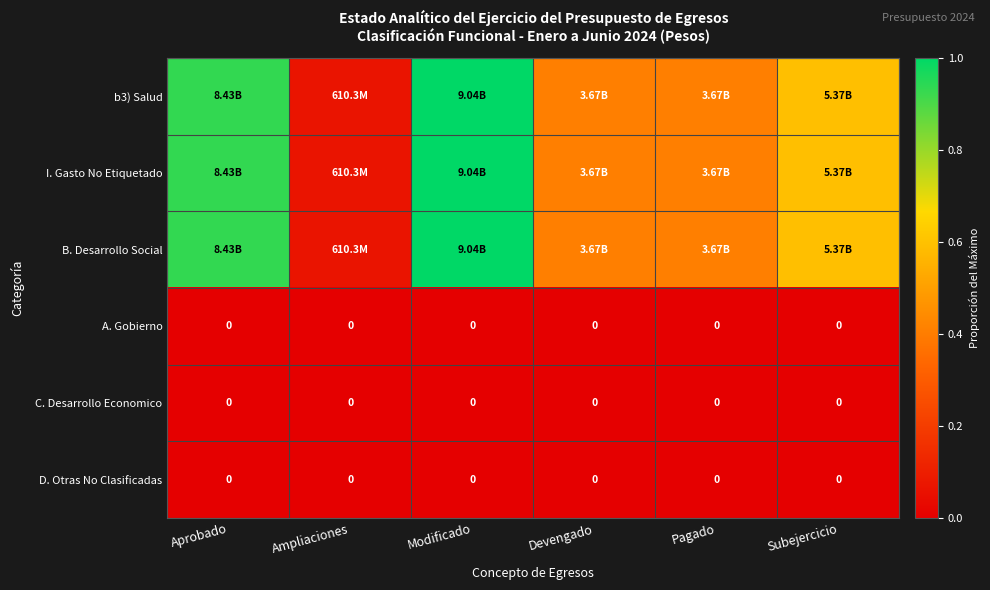

List the labels in order of C. Desarrollo Economico value, smallest first.

Aprobado, Ampliaciones, Modificado, Devengado, Pagado, Subejercicio